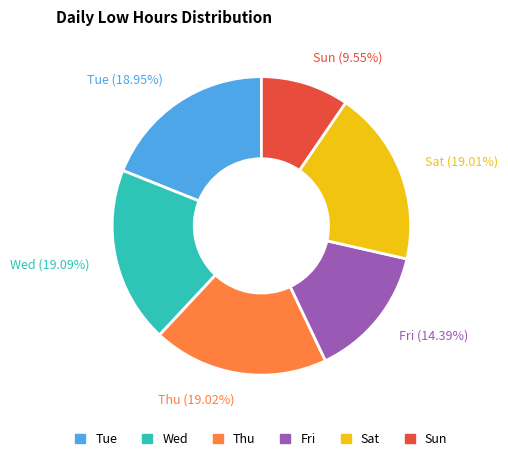

Does any single category account for the majority?

No